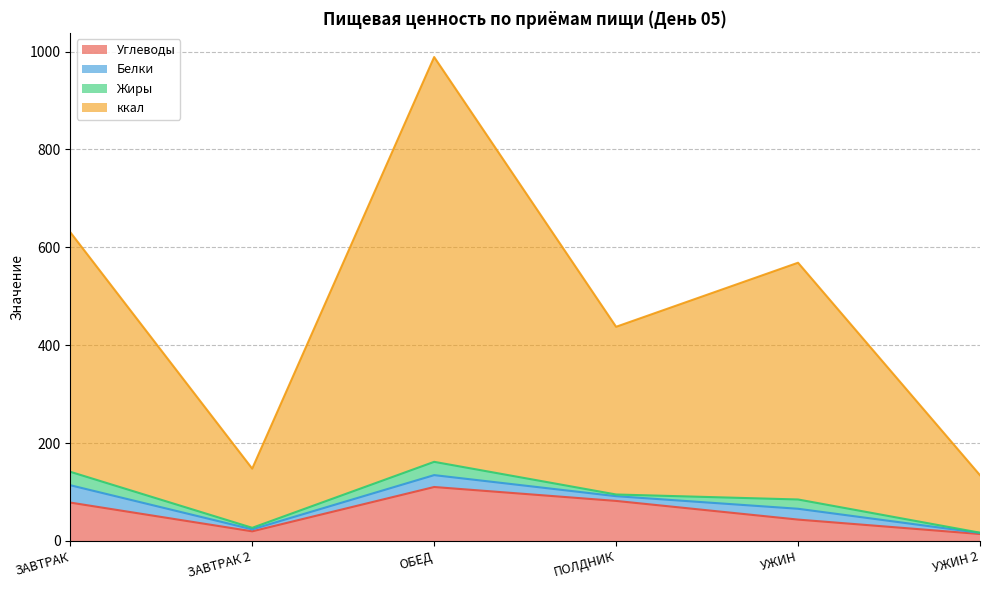

In Углеводы, how many points are higher than both neighbors (excluding endpoints)?

1